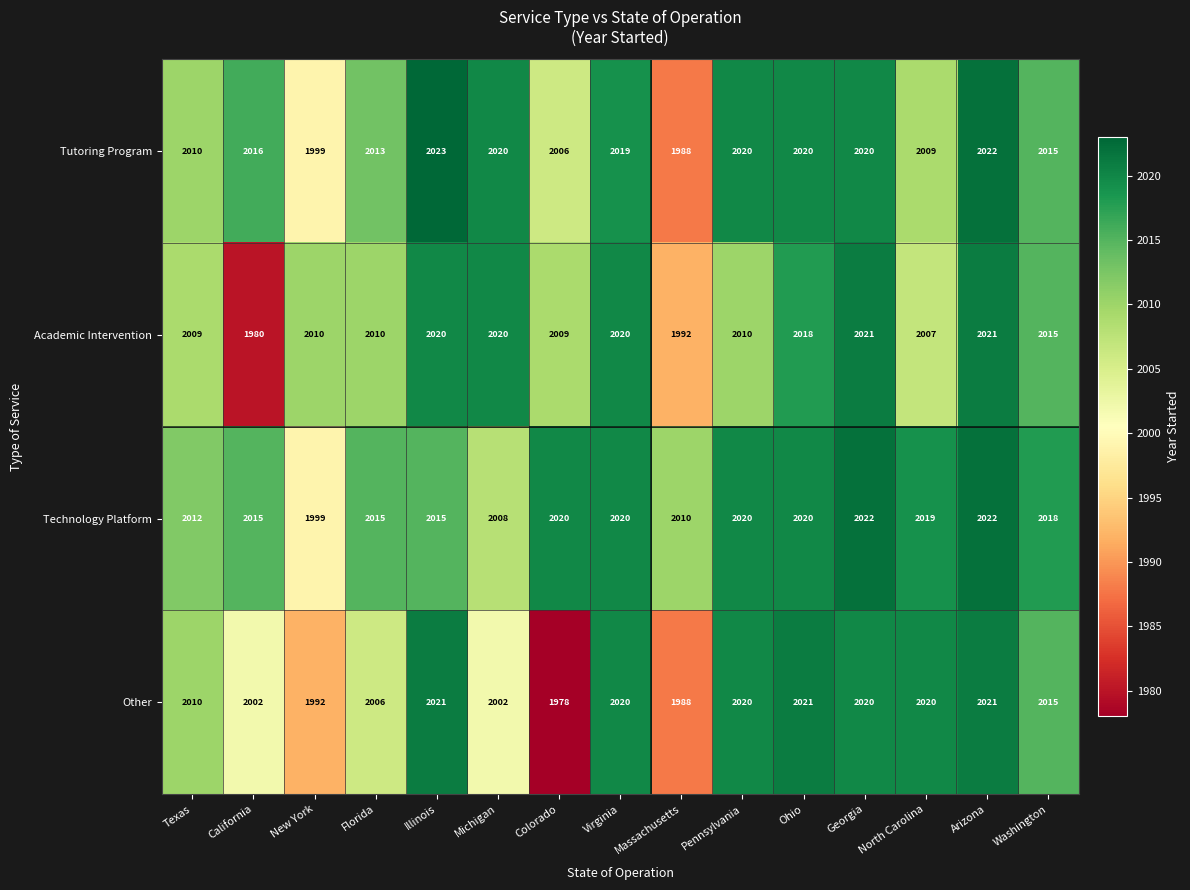

What is the average value of the Technology Platform series?

2016